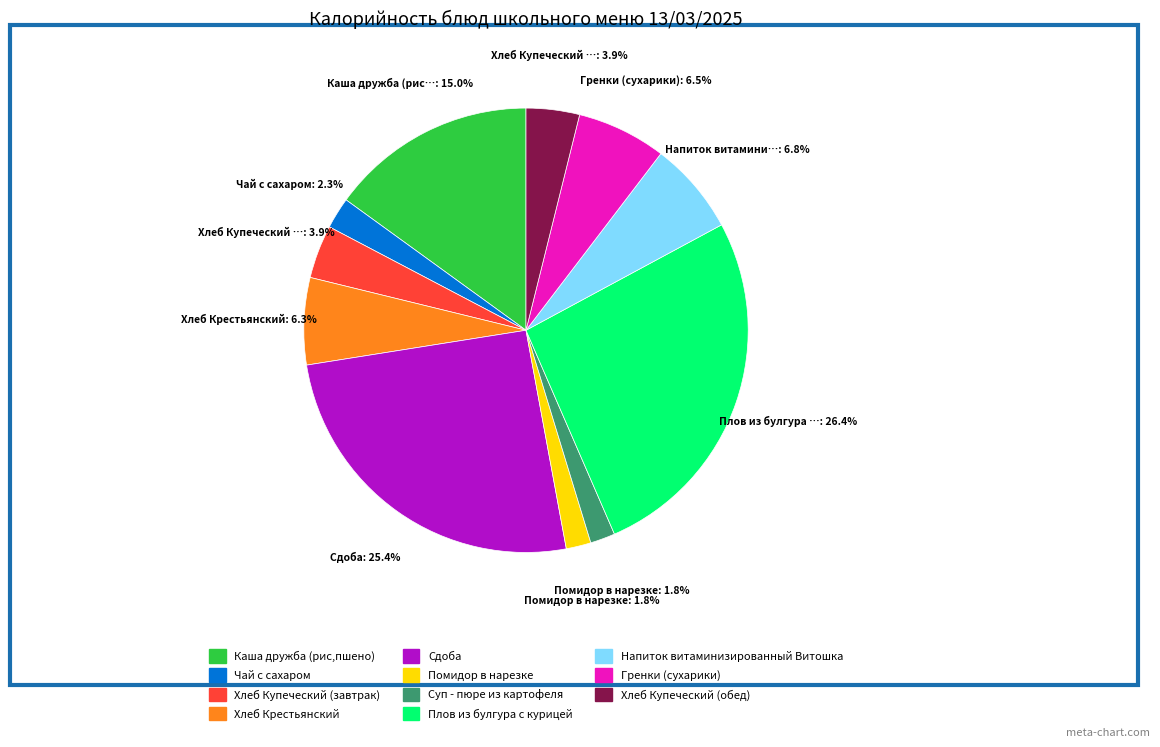

What is the total percentage of Чай с сахаром and Гренки (сухарики)?

8.8%